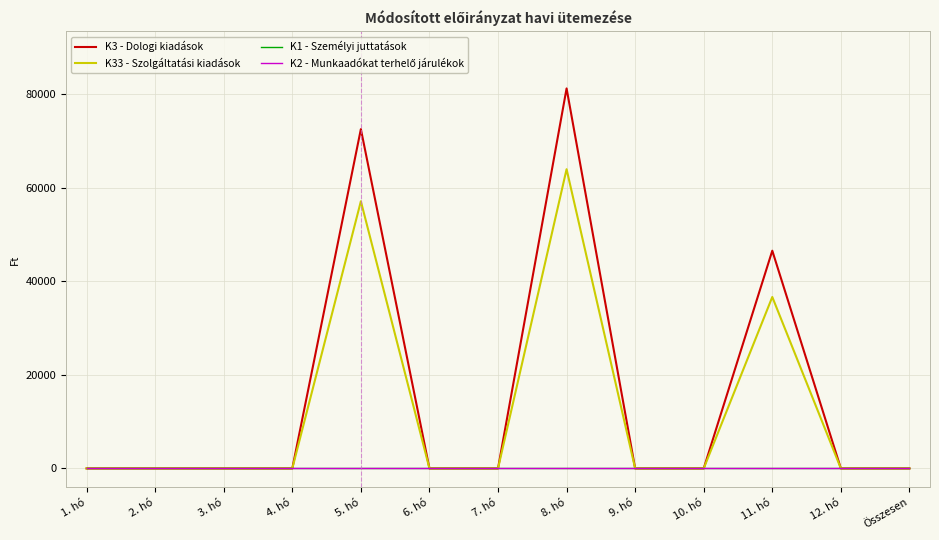

What position from the right is 10. hó?

4